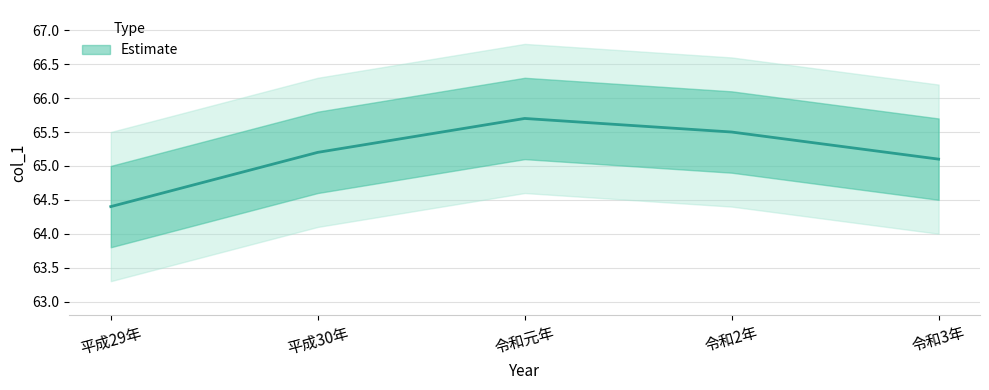

Which label corresponds to the largest value in the chart?

令和元年